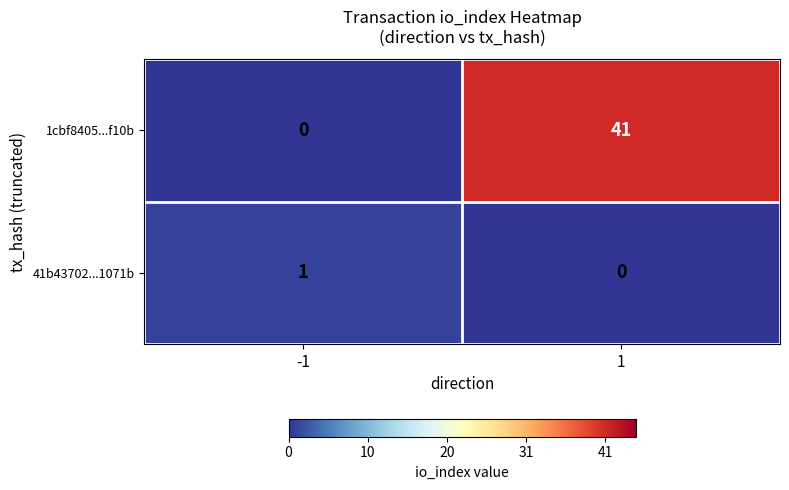

Count the number of data series in this chart.

2